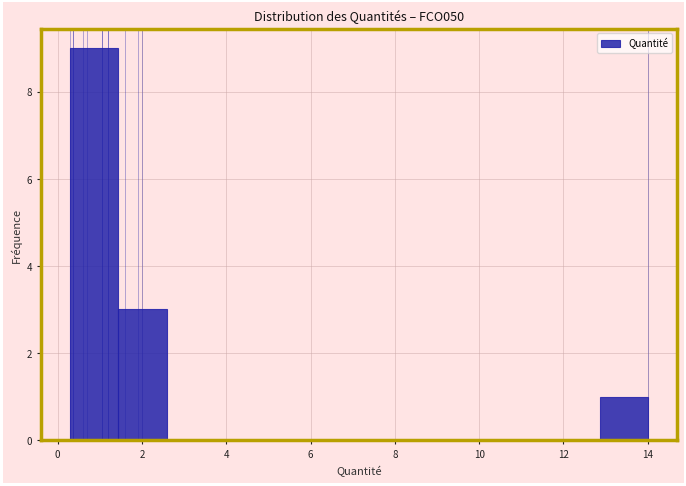

Over which range of the x-axis is the bar tallest?

0.4 to 1.4